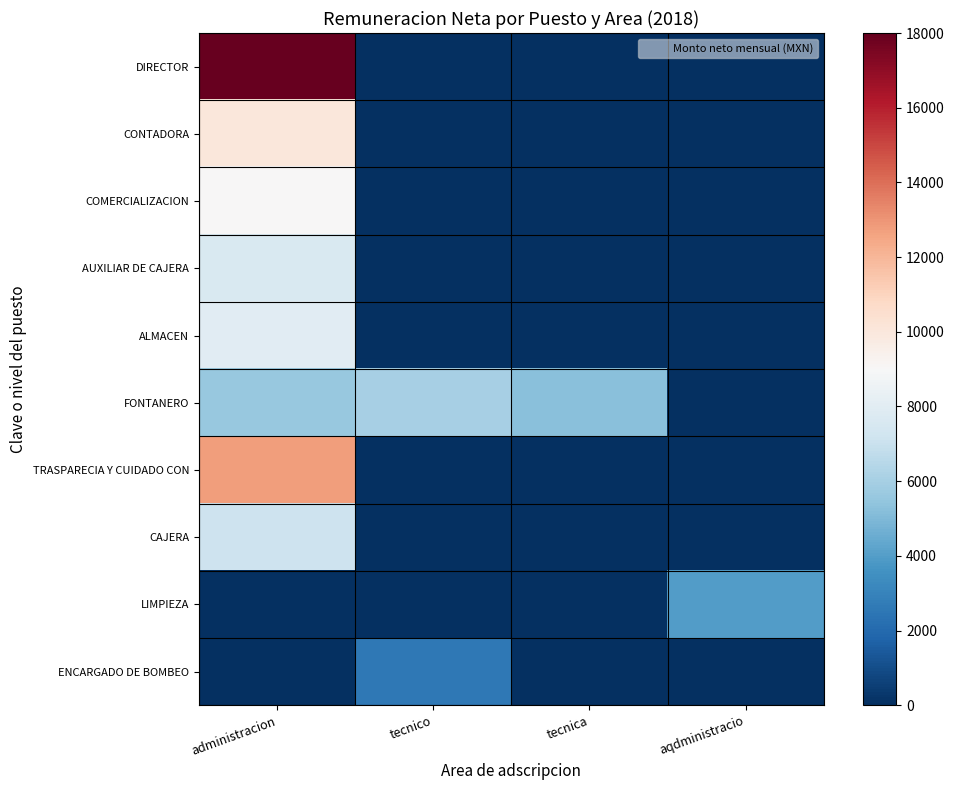

Which series has the largest total across all categories?

DIRECTOR